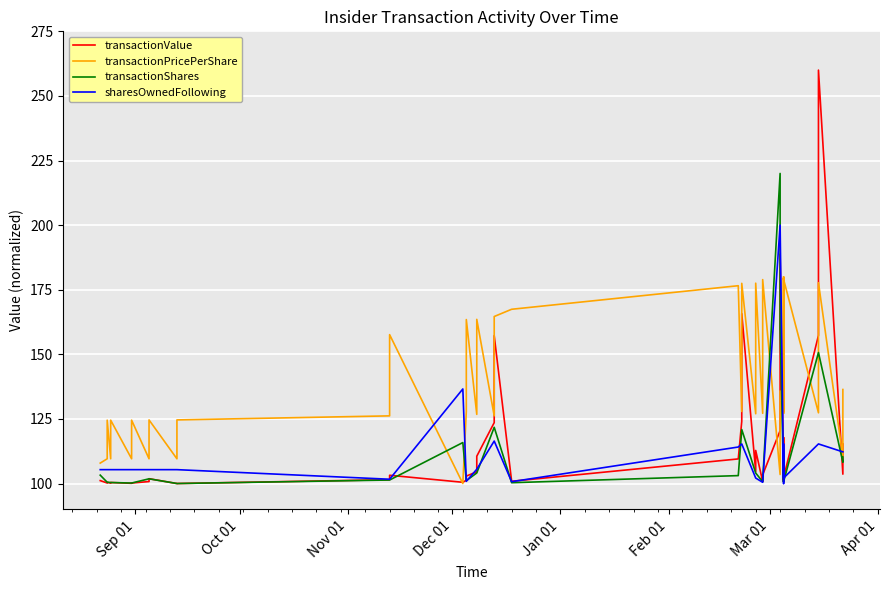

What is the difference between the maximum and minimum values in the transactionValue series?

160.0